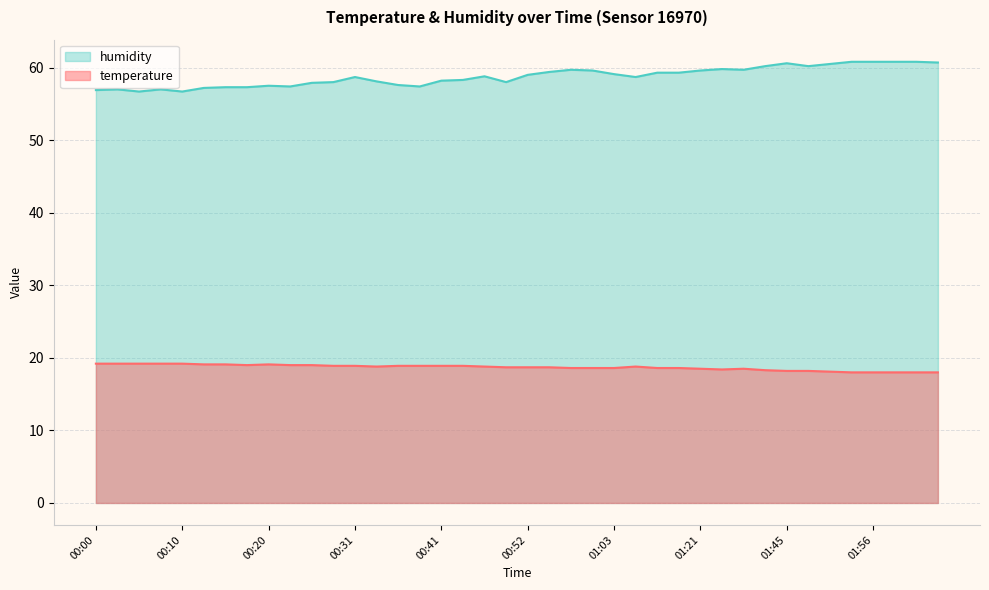

Reading left to right, list all the values displayed in this chart.

temperature: 19.2	19.2	19.2	19.2	19.2	19.1	19.1	19.0	19.1	19.0	19.0	18.9	18.9	18.8	18.9	18.9	18.9	18.9	18.8	18.7	18.7	18.7	18.6	18.6	18.6	18.8	18.6	18.6	18.5	18.4	18.5	18.3	18.2	18.2	18.1	18.0	18.0	18.0	18.0	18.0
humidity: 56.9	57.0	56.7	57.0	56.7	57.2	57.3	57.3	57.5	57.4	57.9	58.0	58.7	58.1	57.6	57.4	58.2	58.3	58.8	58.0	59.0	59.4	59.7	59.6	59.1	58.7	59.3	59.3	59.6	59.8	59.7	60.2	60.6	60.2	60.5	60.8	60.8	60.8	60.8	60.7